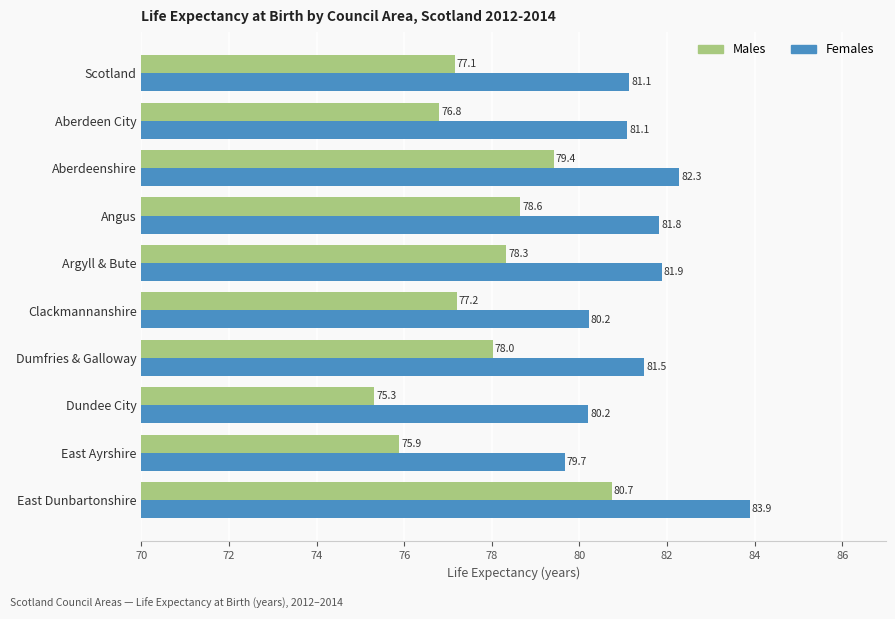

The value of Females at East Dunbartonshire is 83.9. True or false?

True